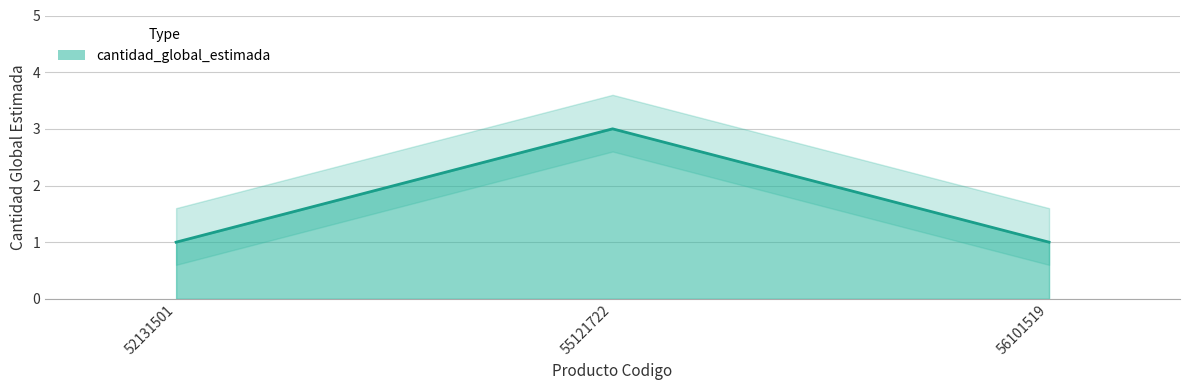

What is the difference between the values at 56101519 and 55121722?

2